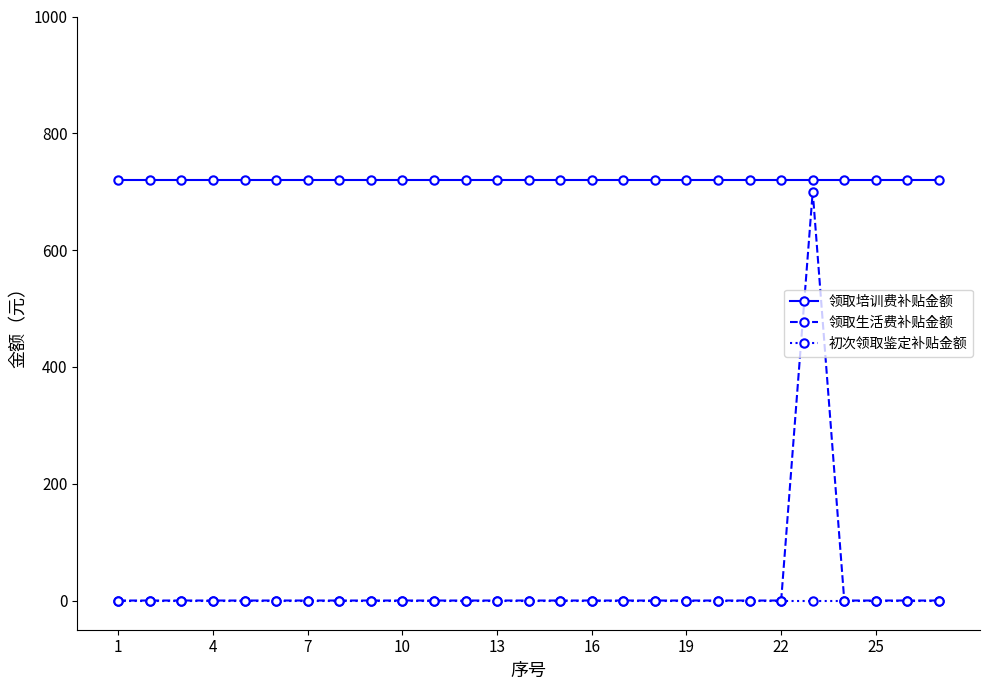

True or false: 初次领取鉴定补贴金额 and 领取培训费补贴金额 intersect in this chart.

False